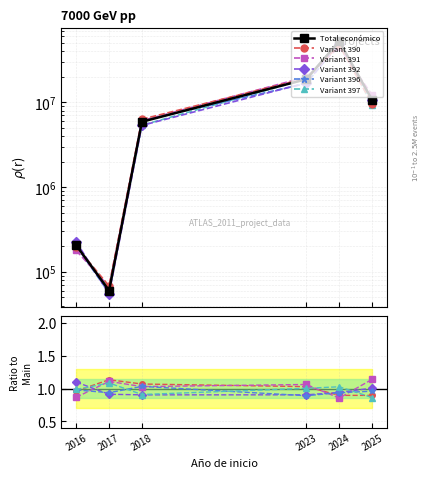

Where does the Total económico series first go above 10704086?

2023